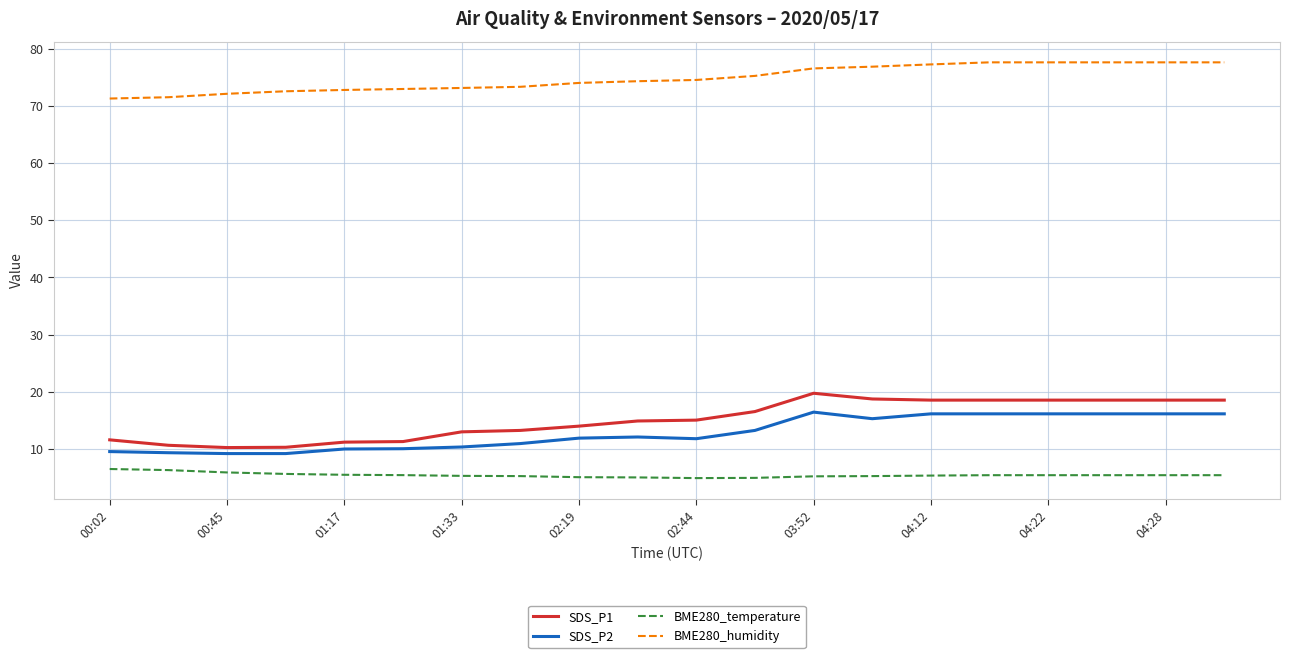

What is the minimum value shown in the chart?

4.9